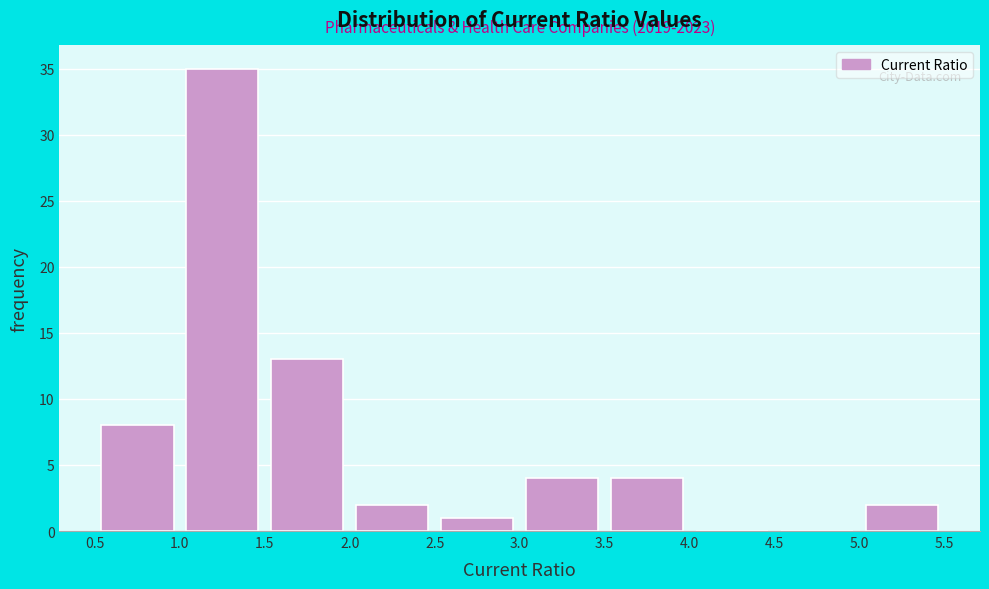

Over which range of the x-axis is the bar tallest?

1.0 to 1.5